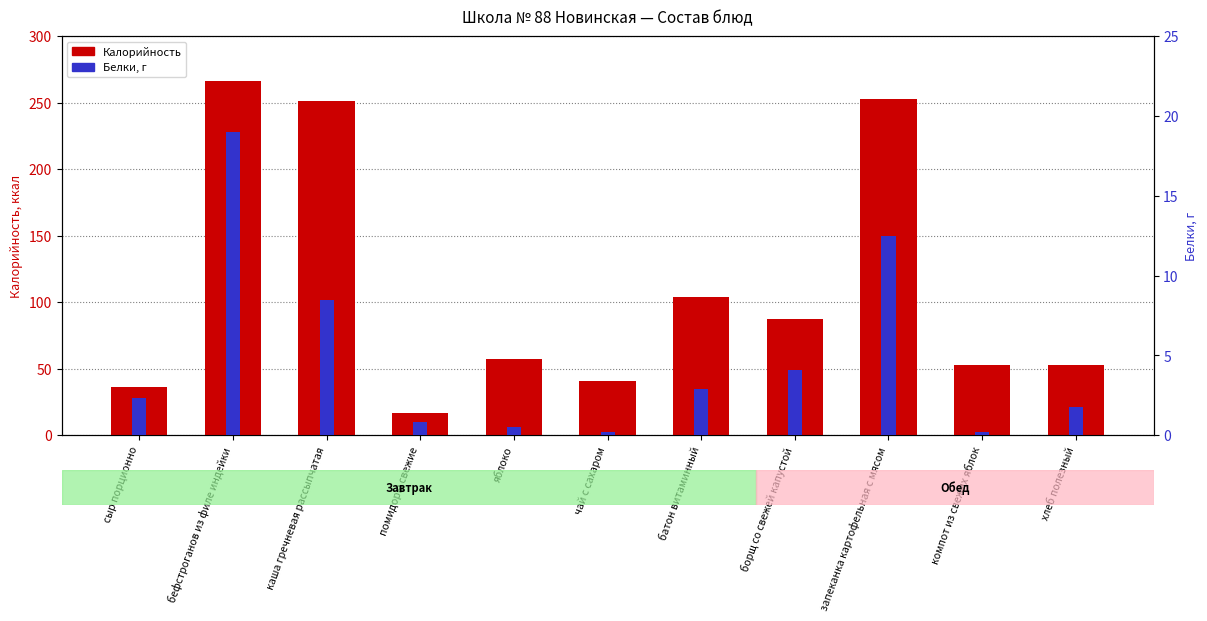

What is the label of the 4th bar from the left?

помидоры свежие